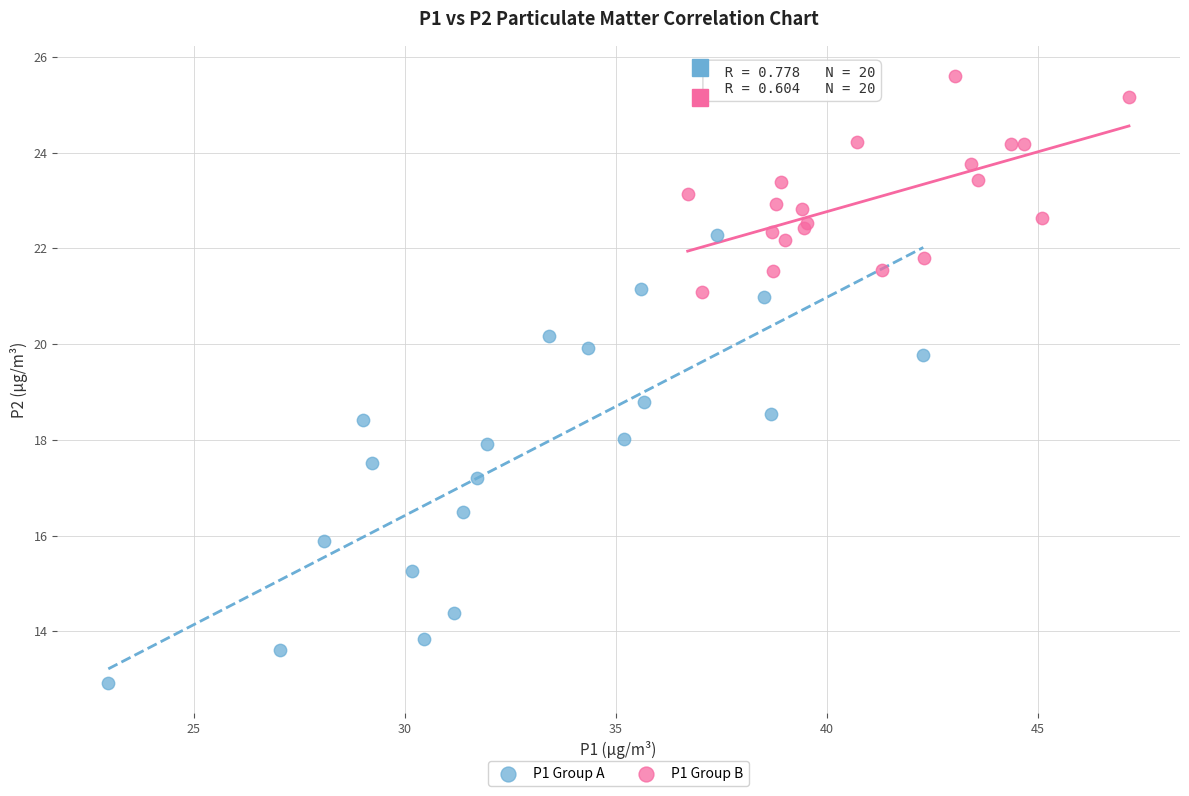

Which series contains the highest Y value?

P1 Group B